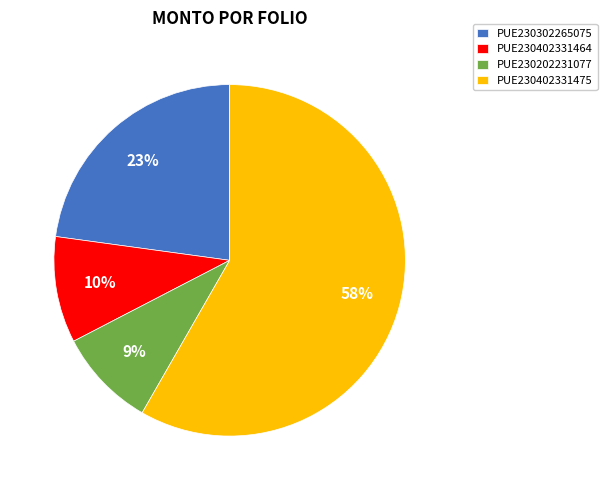

Count the number of slices in the pie.

4